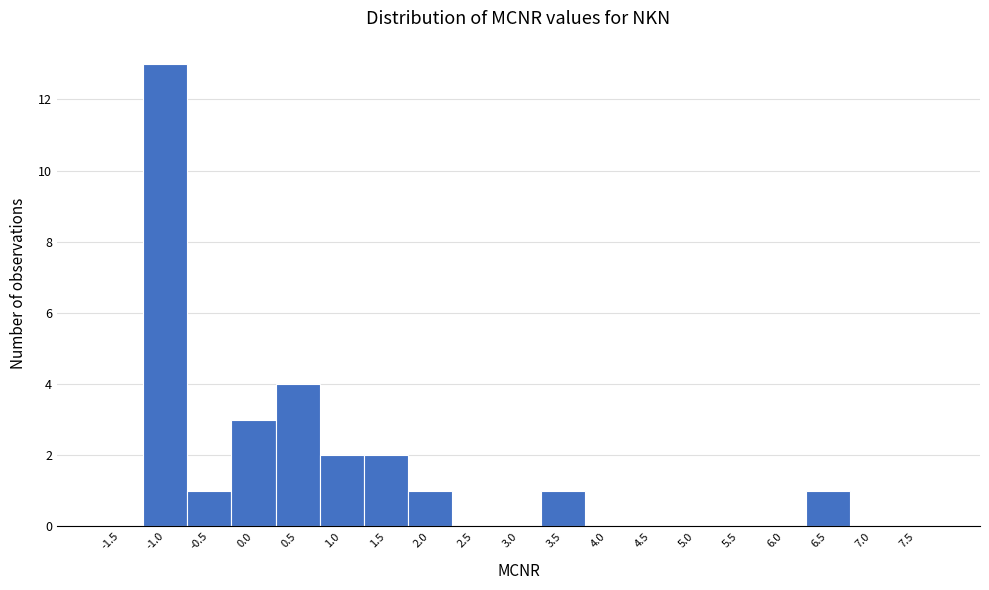

Reading right to left, extract all data points from this chart.

7.5=0	7.0=0	6.5=1	6.0=0	5.5=0	5.0=0	4.5=0	4.0=0	3.5=1	3.0=0	2.5=0	2.0=1	1.5=2	1.0=2	0.5=4	0.0=3	-0.5=1	-1.0=13	-1.5=0